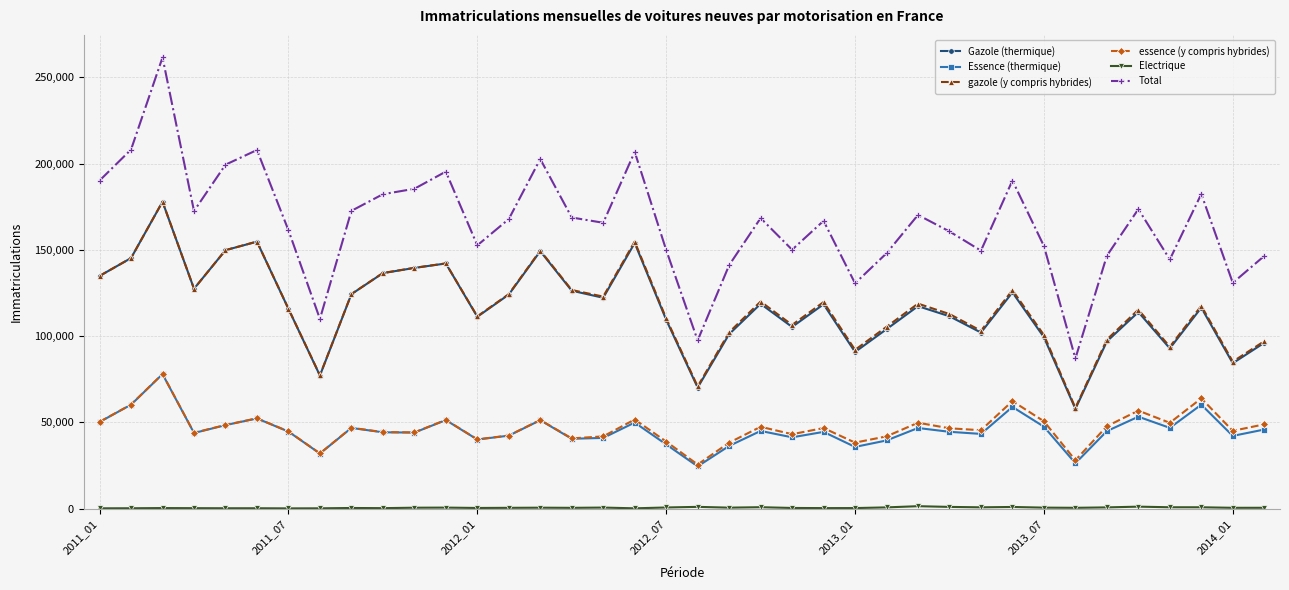

How many categories are shown in the chart?

38